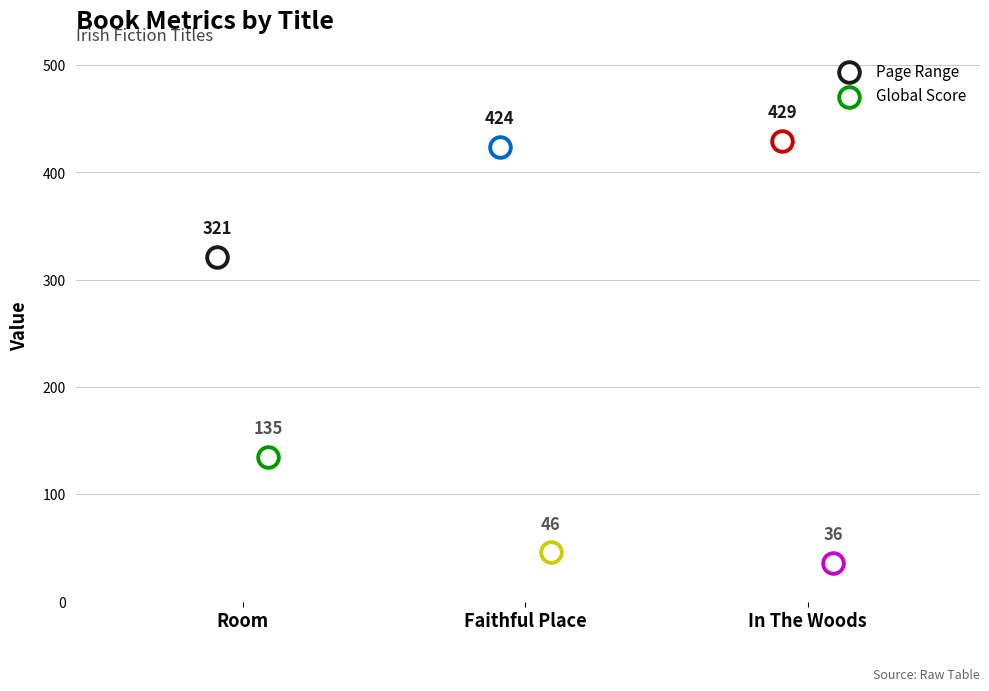

Is the value of Page Range at Room greater than the value of Global Score at In The Woods?

Yes